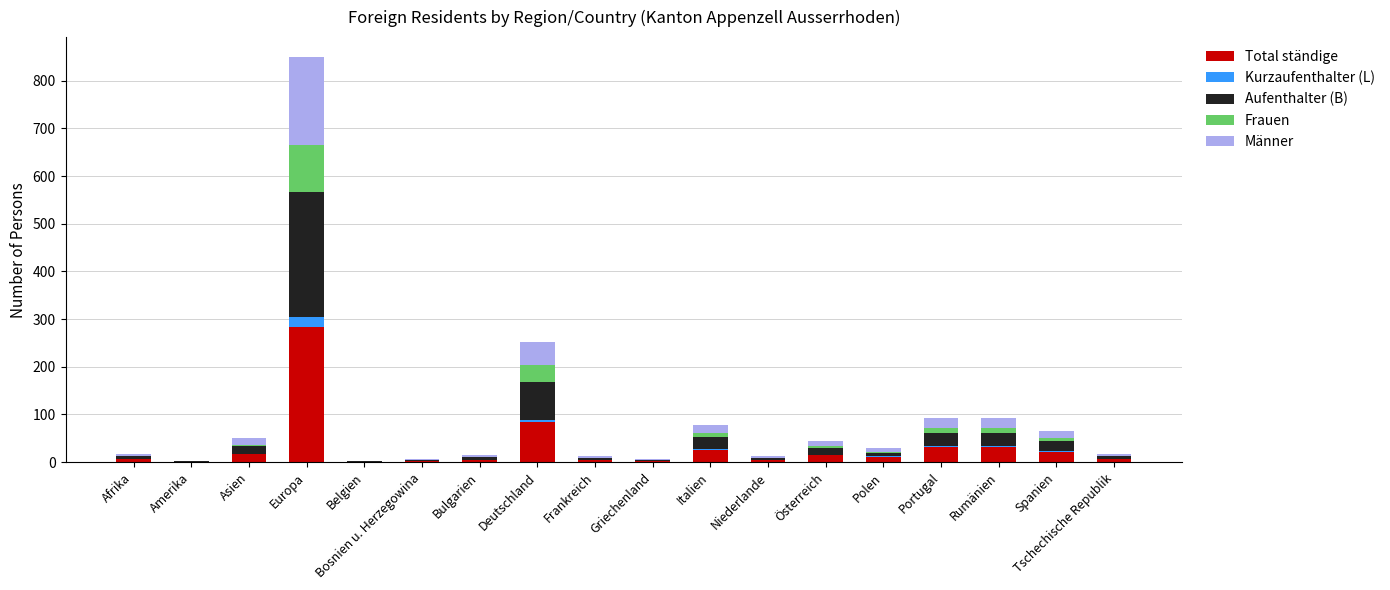

What is the total value across all series at Griechenland?

6